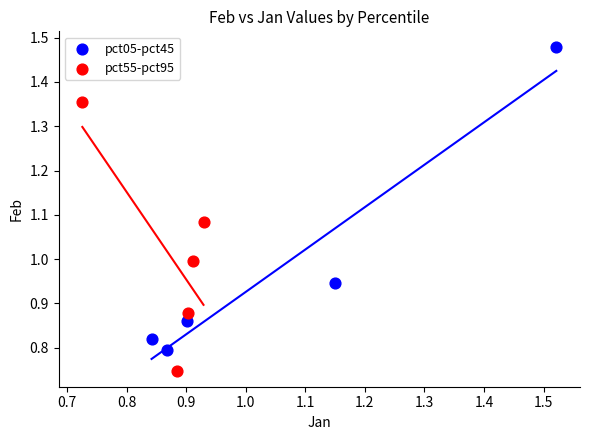

Which series contains the highest Y value?

pct05-pct45